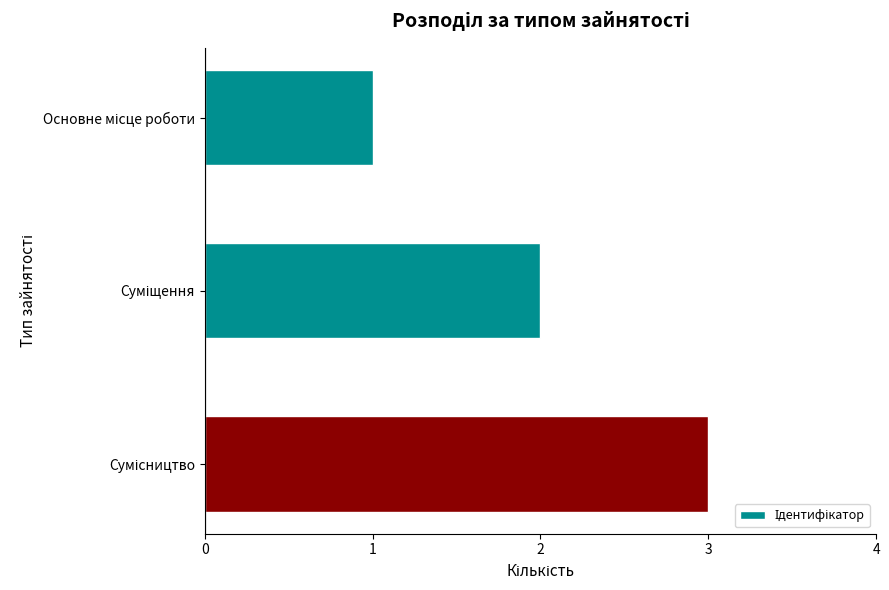

What is the sum of all values?

6